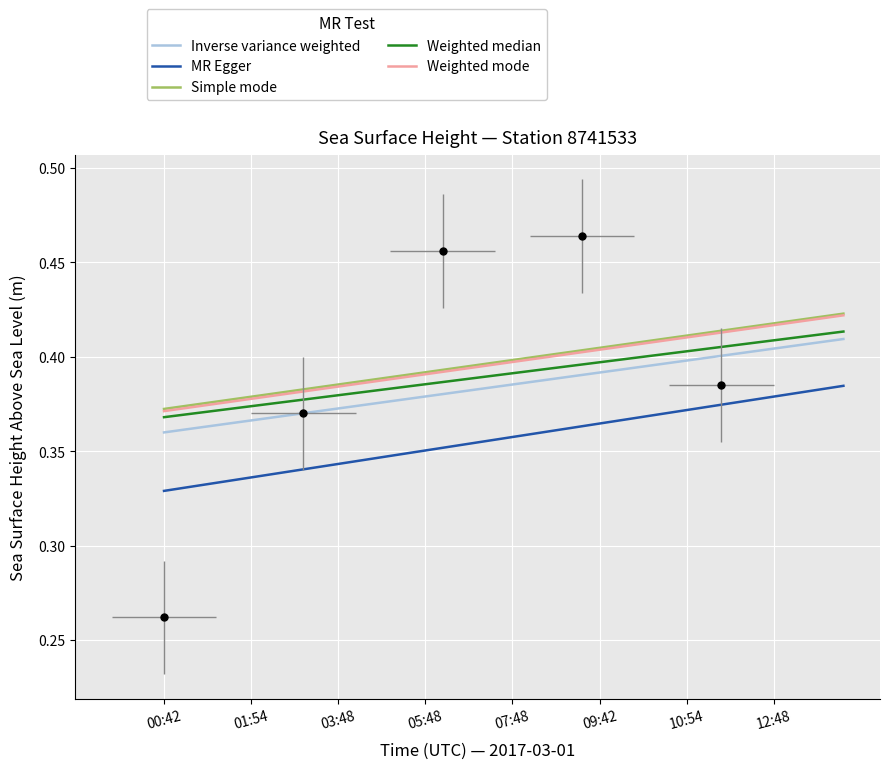

Where is Weighted mode nearest to the value 0?

00:42